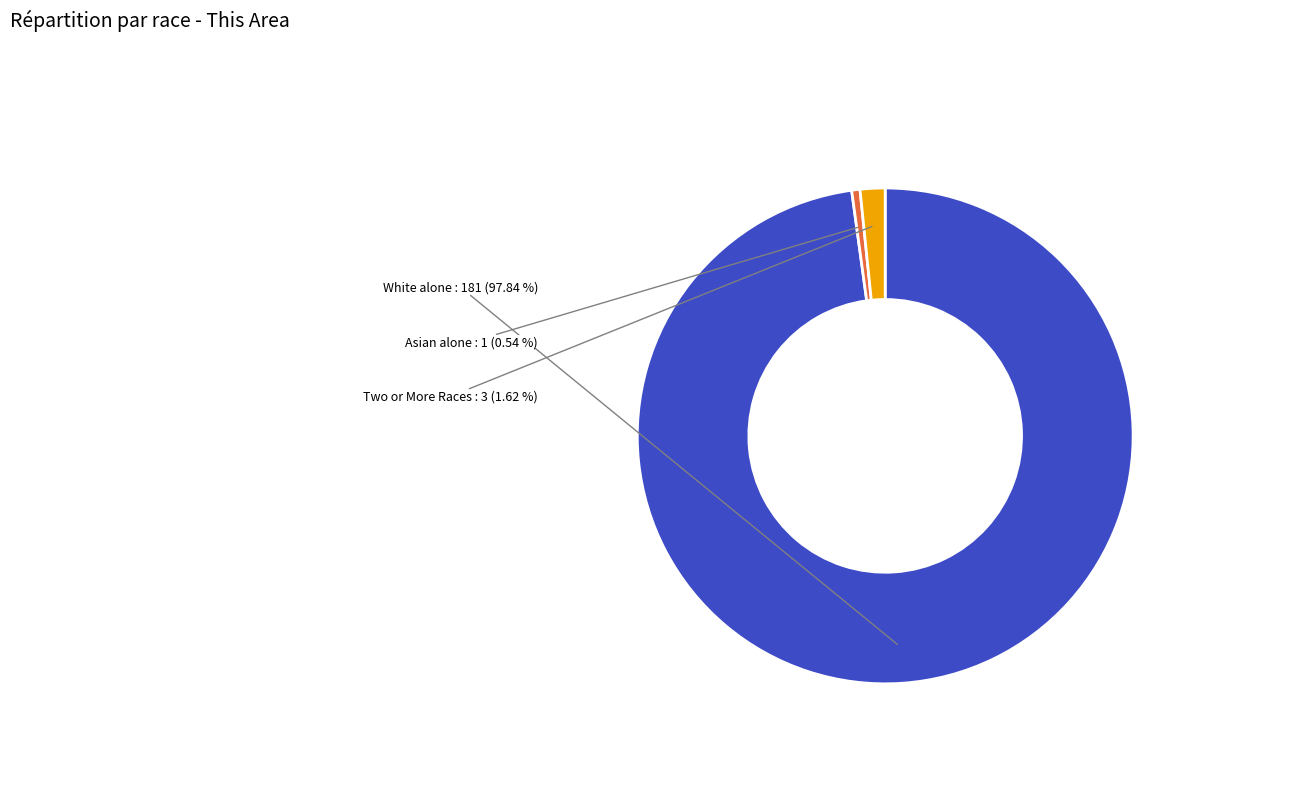

Is the sum of Two or More Races and Asian alone greater than half?

No